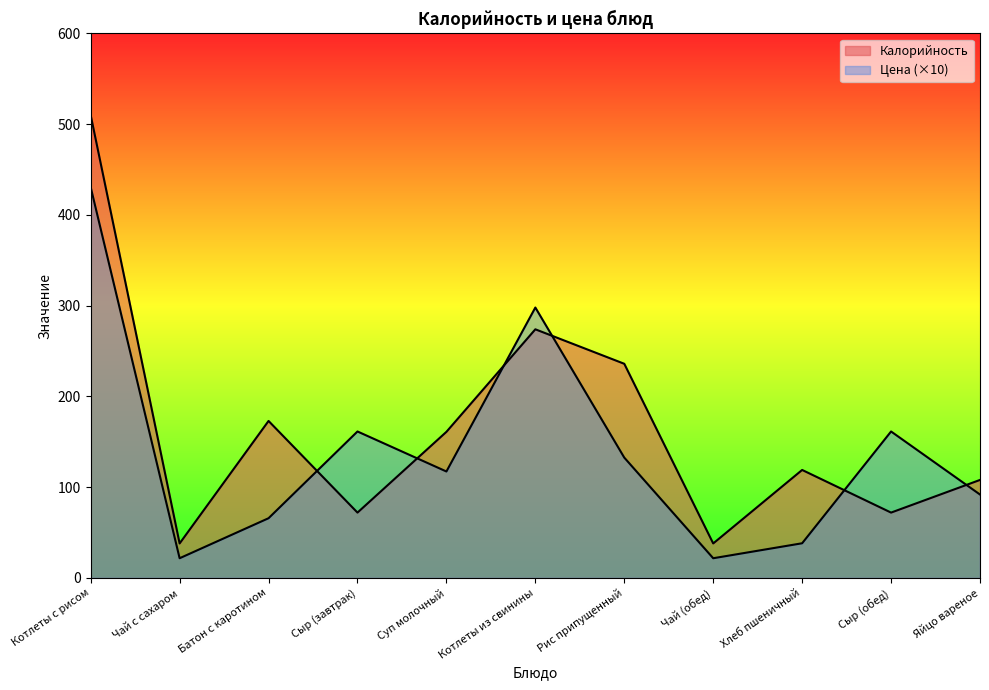

Reading left to right, transcribe all the data shown in this chart.

Калорийность: Котлеты с рисом=510.0	Чай с сахаром=38.0	Батон с каротином=173.0	Сыр (завтрак)=72.0	Суп молочный=161.0	Котлеты из свинины=274.0	Рис припущенный=236.0	Чай (обед)=38.0	Хлеб пшеничный=119.0	Сыр (обед)=72.0	Яйцо вареное=108.0
Цена: Котлеты с рисом=430.6	Чай с сахаром=21.7	Батон с каротином=65.8	Сыр (завтрак)=161.4	Суп молочный=117.3	Котлеты из свинины=298.0	Рис припущенный=132.6	Чай (обед)=21.7	Хлеб пшеничный=38.2	Сыр (обед)=161.4	Яйцо вареное=91.9